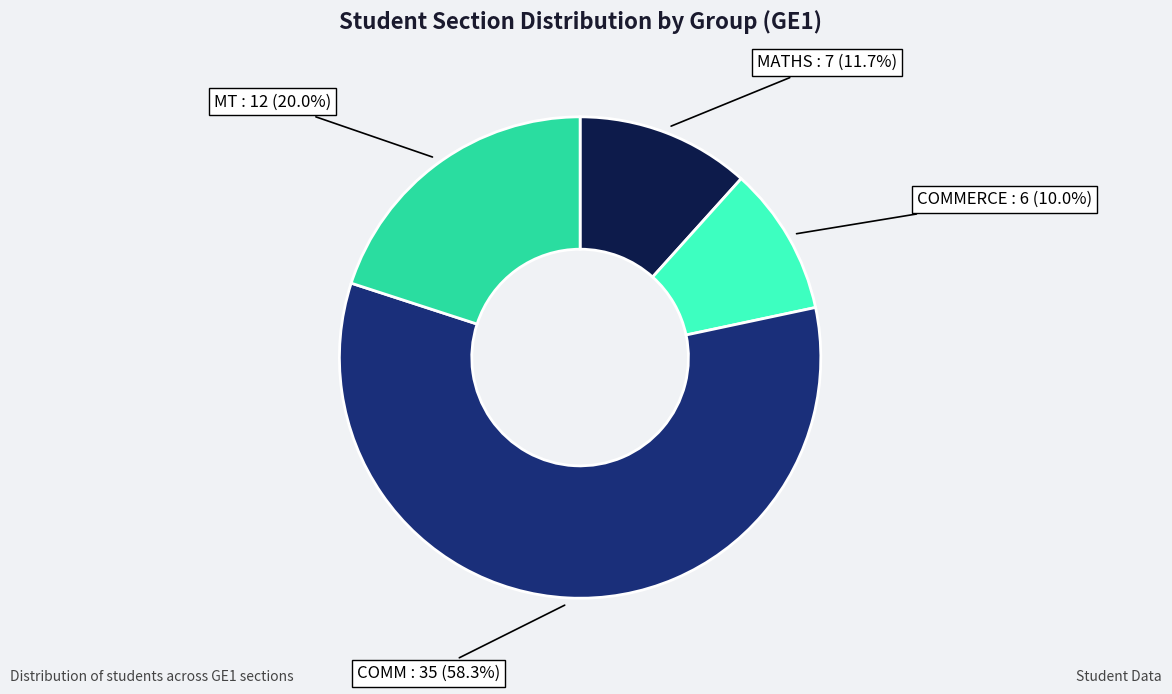

Approximately how many times larger is the value at MATHS compared to MT?

0.6